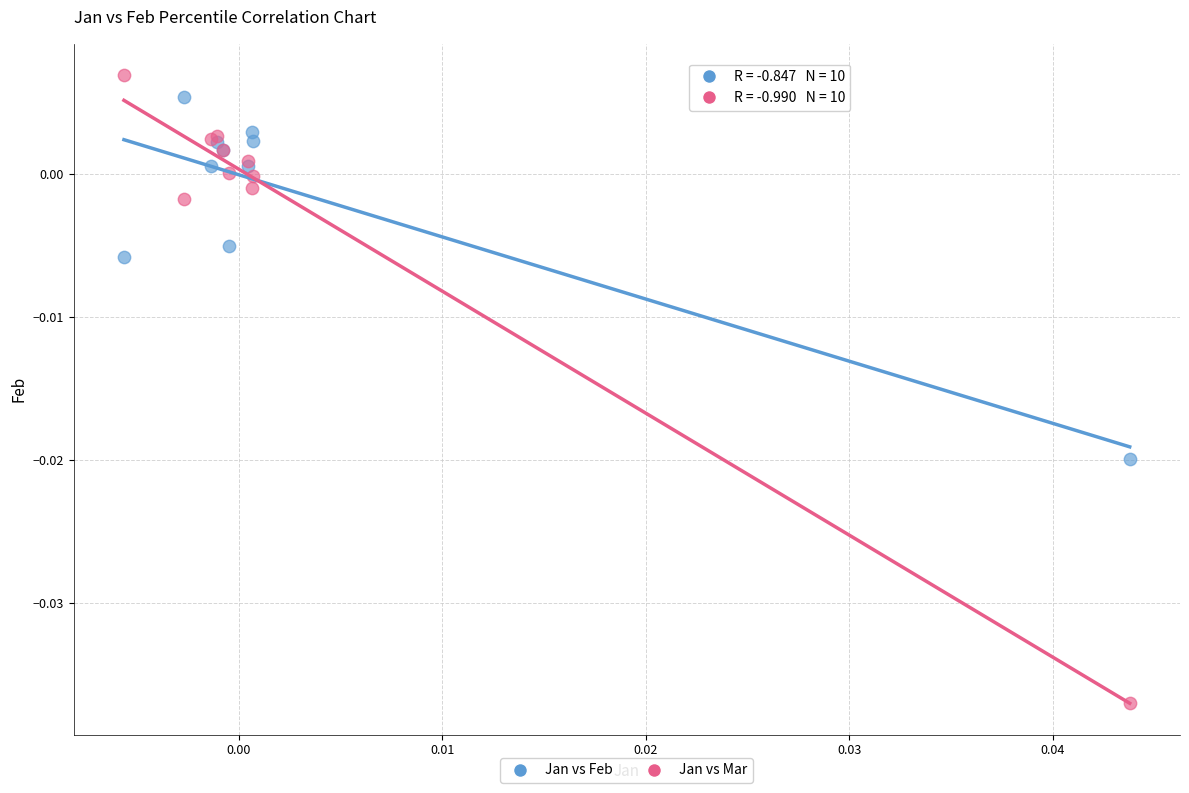

Which series has the largest Y range (max minus min)?

Jan vs Mar